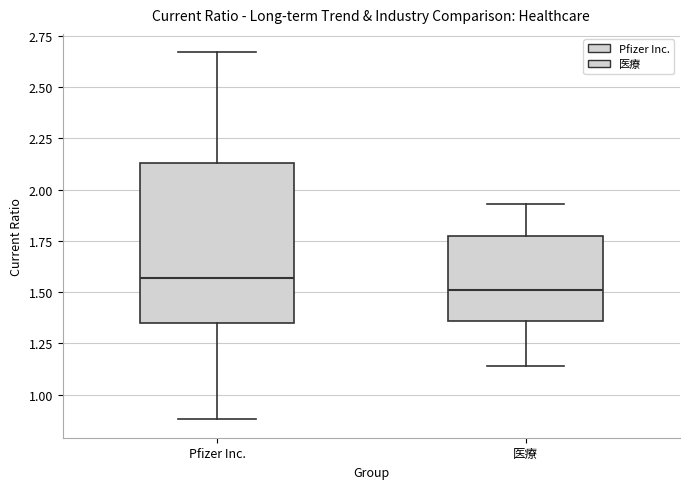

Which box is the tallest, from its lower edge to its upper edge?

Pfizer Inc.